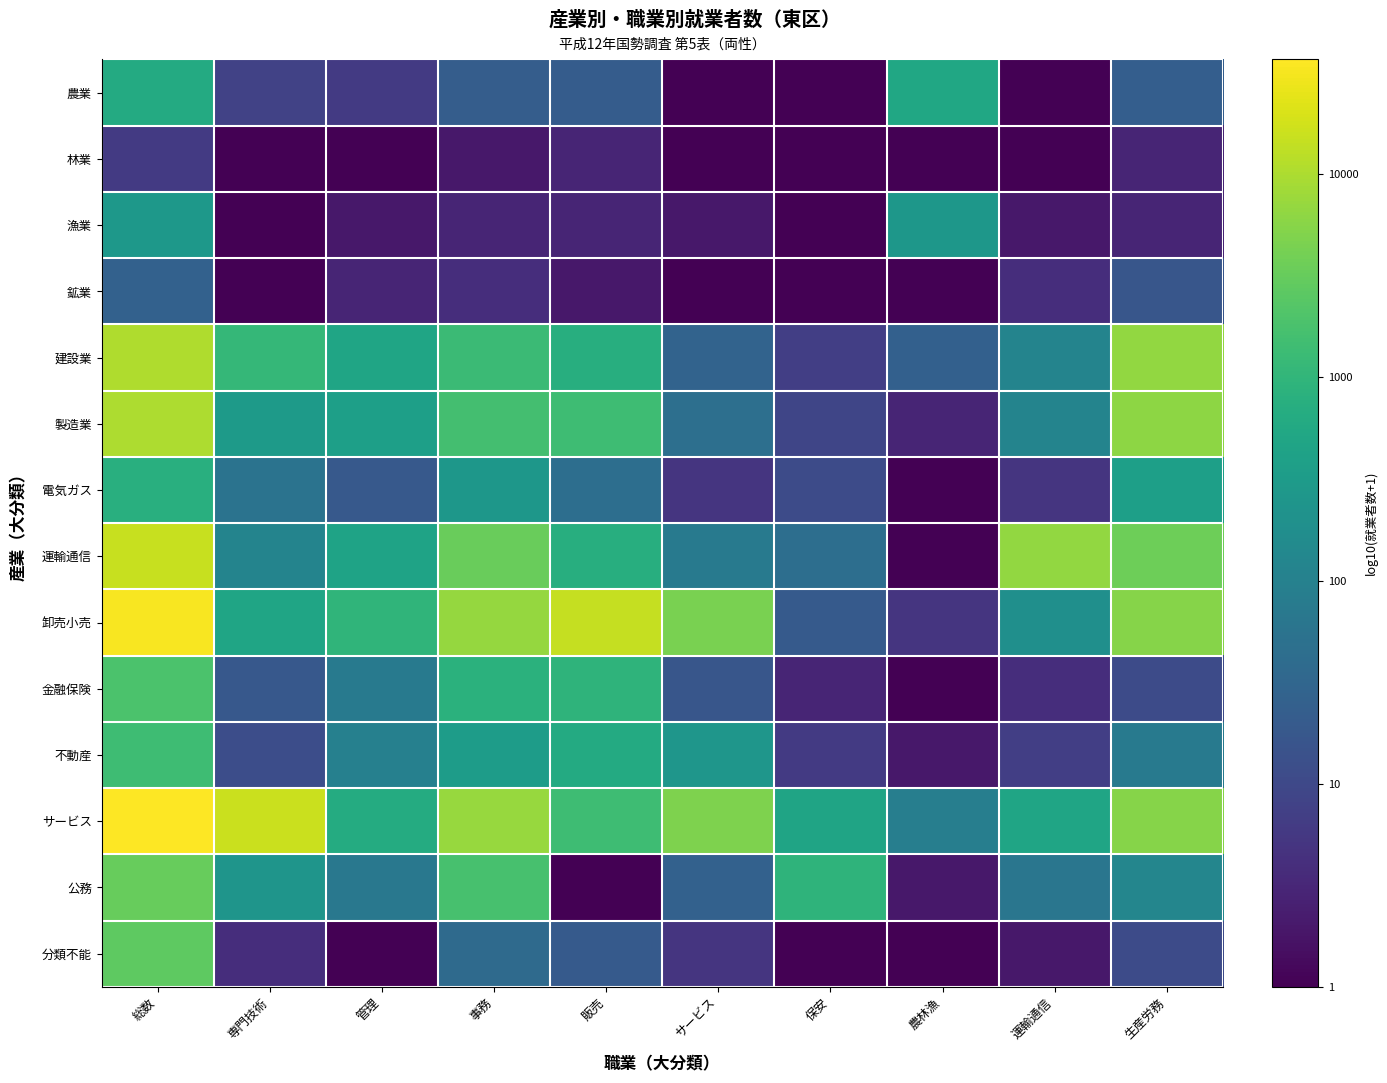

Which series changed the most between 農林漁 and 生産労務?

運輸通信